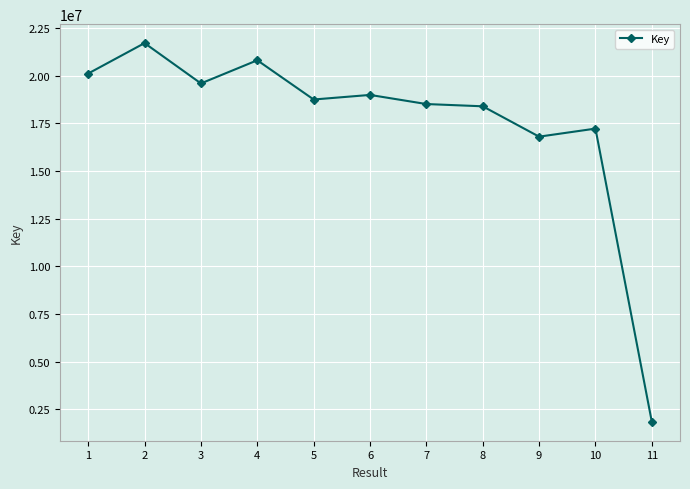

Where is the first local maximum?

2